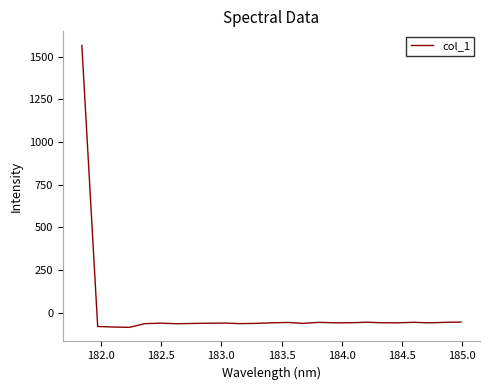

What is the difference between the maximum and minimum values?

1650.7